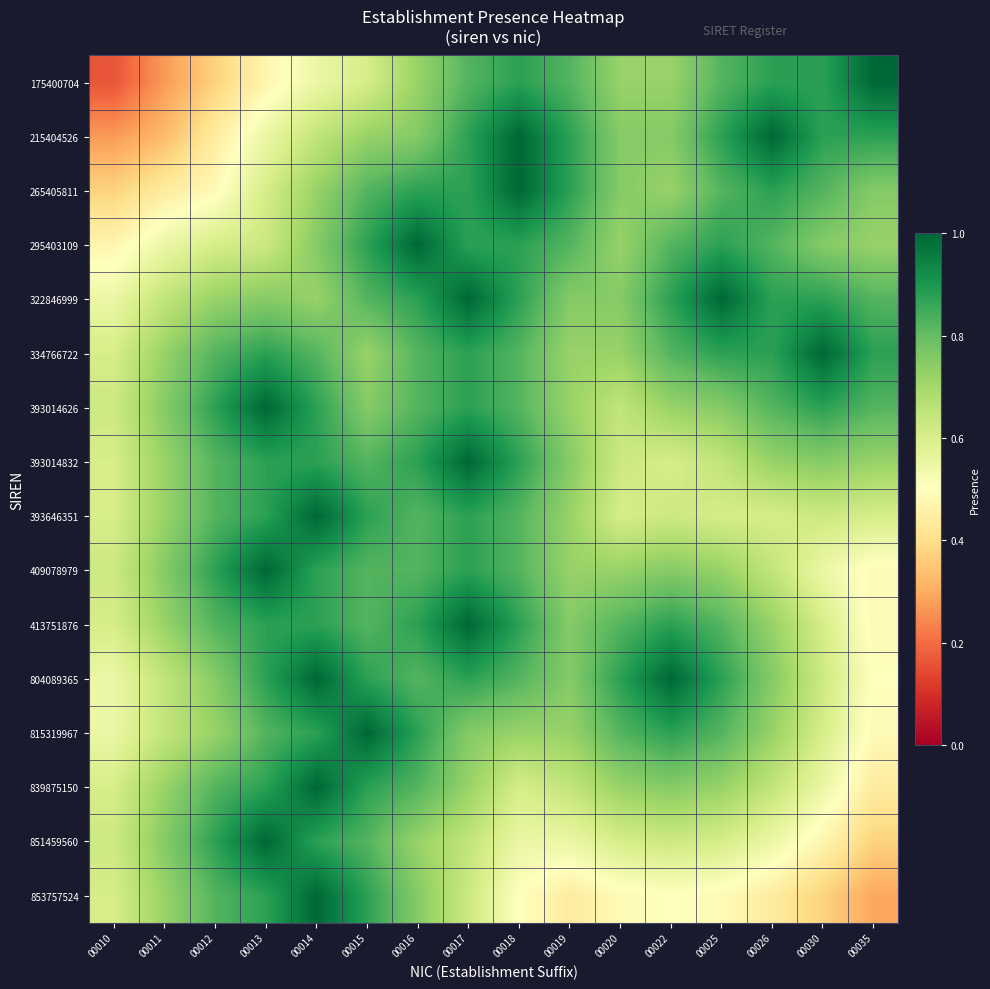

Reading left to right, extract all data points from this chart.

175400704: 00010=0.2	00011=0.3	00012=0.4	00013=0.5	00014=0.5	00015=0.6	00016=0.7	00017=0.8	00018=0.9	00019=0.8	00020=0.7	00022=0.7	00025=0.8	00026=0.9	00030=0.9	00035=1.0
215404526: 00010=0.3	00011=0.3	00012=0.4	00013=0.5	00014=0.6	00015=0.7	00016=0.8	00017=0.9	00018=1.0	00019=0.9	00020=0.8	00022=0.8	00025=0.9	00026=1.0	00030=0.9	00035=0.9
265405811: 00010=0.4	00011=0.4	00012=0.5	00013=0.6	00014=0.7	00015=0.8	00016=0.9	00017=0.9	00018=1.0	00019=0.9	00020=0.8	00022=0.7	00025=0.8	00026=0.9	00030=0.8	00035=0.8
295403109: 00010=0.5	00011=0.5	00012=0.6	00013=0.6	00014=0.8	00015=0.9	00016=1.0	00017=0.9	00018=0.9	00019=0.8	00020=0.7	00022=0.8	00025=0.9	00026=0.8	00030=0.8	00035=0.7
322846999: 00010=0.5	00011=0.6	00012=0.7	00013=0.8	00014=0.7	00015=0.8	00016=0.9	00017=1.0	00018=0.9	00019=0.8	00020=0.8	00022=0.9	00025=1.0	00026=0.9	00030=0.9	00035=0.8
334766722: 00010=0.6	00011=0.7	00012=0.8	00013=0.9	00014=0.8	00015=0.7	00016=0.8	00017=0.9	00018=0.8	00019=0.7	00020=0.7	00022=0.8	00025=0.9	00026=0.9	00030=1.0	00035=0.9
393014626: 00010=0.6	00011=0.8	00012=0.9	00013=1.0	00014=0.9	00015=0.8	00016=0.8	00017=0.9	00018=0.8	00019=0.7	00020=0.6	00022=0.7	00025=0.8	00026=0.8	00030=0.9	00035=0.8
393014832: 00010=0.6	00011=0.7	00012=0.8	00013=0.9	00014=0.9	00015=0.8	00016=0.9	00017=1.0	00018=0.9	00019=0.8	00020=0.6	00022=0.6	00025=0.6	00026=0.7	00030=0.8	00035=0.7
393646351: 00010=0.6	00011=0.7	00012=0.8	00013=0.9	00014=1.0	00015=0.9	00016=0.8	00017=0.9	00018=0.8	00019=0.7	00020=0.6	00022=0.6	00025=0.6	00026=0.6	00030=0.6	00035=0.6
409078979: 00010=0.6	00011=0.8	00012=0.9	00013=1.0	00014=0.9	00015=0.8	00016=0.8	00017=0.9	00018=0.8	00019=0.7	00020=0.7	00022=0.8	00025=0.7	00026=0.6	00030=0.5	00035=0.5
413751876: 00010=0.6	00011=0.7	00012=0.8	00013=0.9	00014=0.9	00015=0.8	00016=0.9	00017=1.0	00018=0.9	00019=0.8	00020=0.8	00022=0.9	00025=0.8	00026=0.7	00030=0.6	00035=0.5
804089365: 00010=0.5	00011=0.6	00012=0.8	00013=0.9	00014=1.0	00015=0.9	00016=0.8	00017=0.9	00018=0.8	00019=0.8	00020=0.9	00022=1.0	00025=0.9	00026=0.8	00030=0.6	00035=0.5
815319967: 00010=0.5	00011=0.6	00012=0.7	00013=0.8	00014=0.9	00015=1.0	00016=0.9	00017=0.8	00018=0.7	00019=0.7	00020=0.8	00022=0.9	00025=0.8	00026=0.7	00030=0.6	00035=0.5
839875150: 00010=0.6	00011=0.7	00012=0.8	00013=0.9	00014=1.0	00015=0.9	00016=0.8	00017=0.7	00018=0.6	00019=0.6	00020=0.7	00022=0.8	00025=0.7	00026=0.6	00030=0.5	00035=0.4
851459560: 00010=0.6	00011=0.8	00012=0.9	00013=1.0	00014=0.9	00015=0.8	00016=0.7	00017=0.6	00018=0.5	00019=0.5	00020=0.6	00022=0.6	00025=0.6	00026=0.5	00030=0.5	00035=0.4
853757524: 00010=0.6	00011=0.7	00012=0.8	00013=0.9	00014=1.0	00015=0.9	00016=0.8	00017=0.6	00018=0.5	00019=0.4	00020=0.5	00022=0.5	00025=0.5	00026=0.4	00030=0.4	00035=0.3